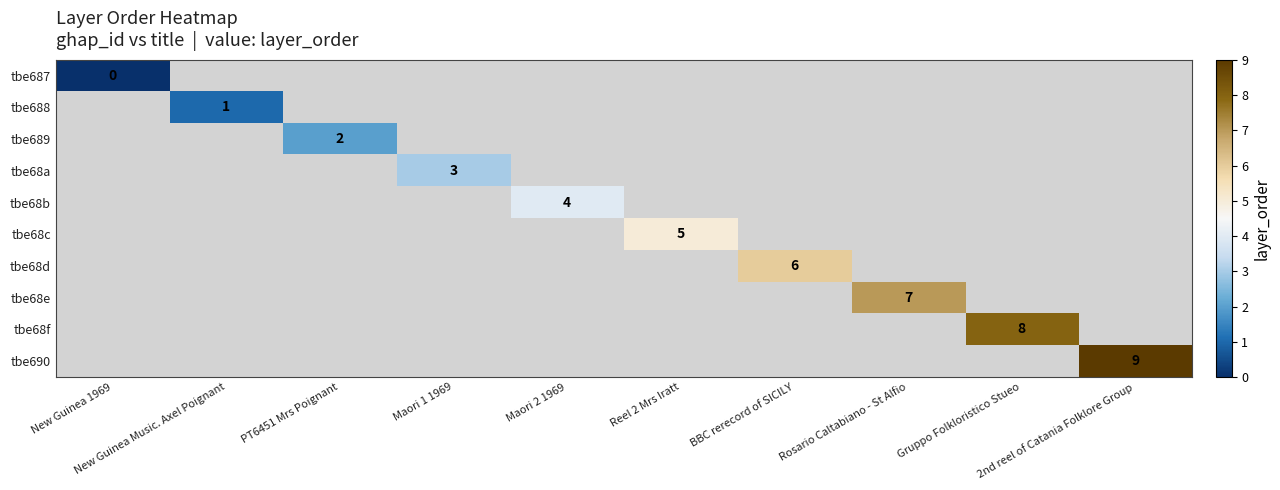

At how many categories does at least one series exceed 4?

5